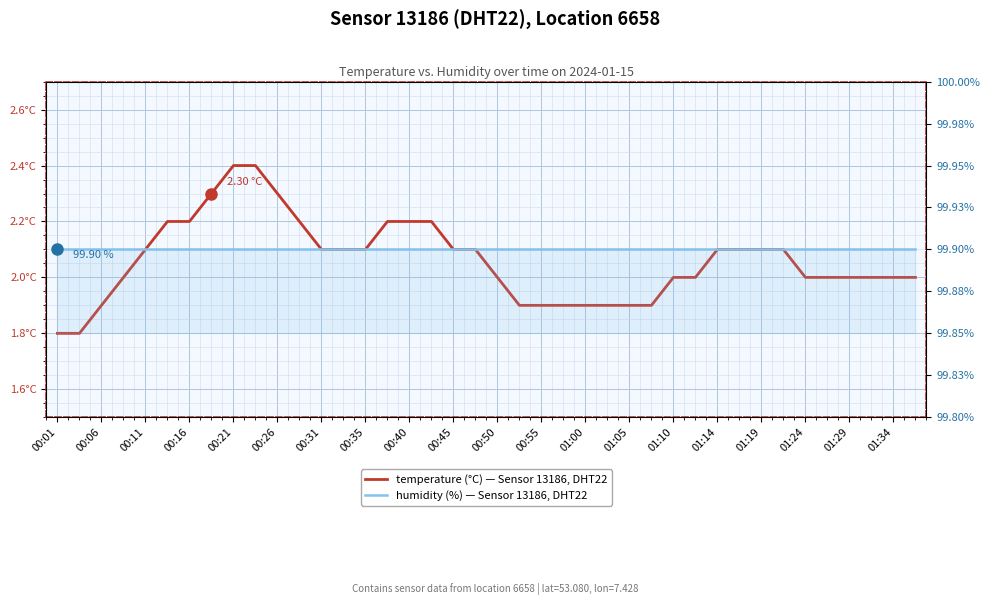

Which has a higher value, 36 or 31?

31